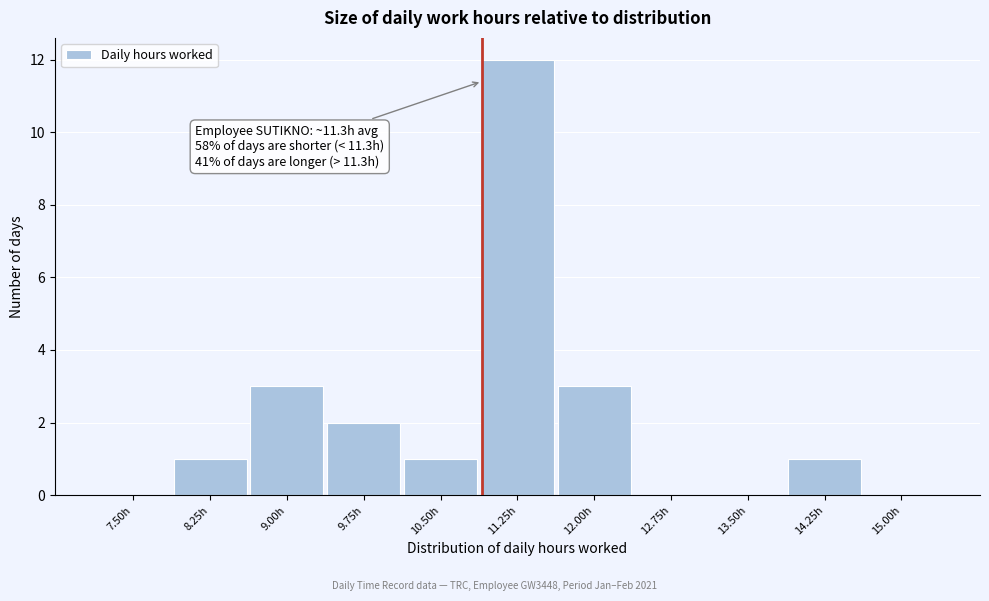

Reading left to right, what are all the values shown in this chart?

7.50h=0	8.25h=1	9.00h=3	9.75h=2	10.50h=1	11.25h=12	12.00h=3	12.75h=0	13.50h=0	14.25h=1	15.00h=0